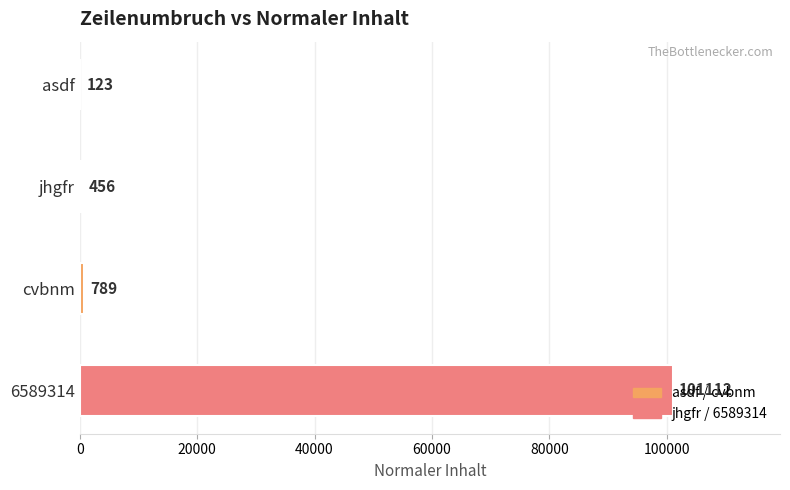

Approximately how many times larger is the value at jhgfr compared to asdf?

3.7